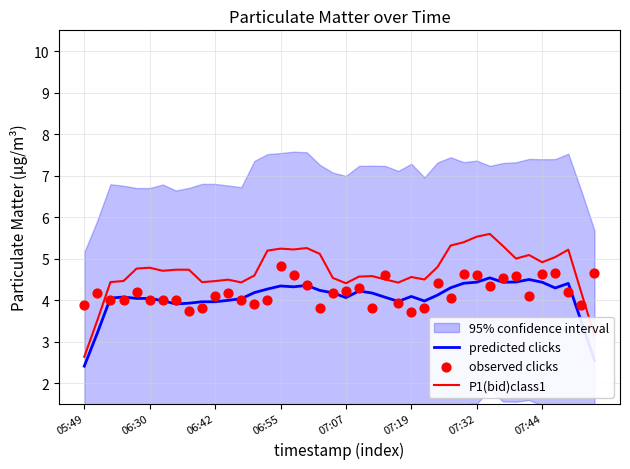

Which series has the largest total across all categories?

P1(bid)class1